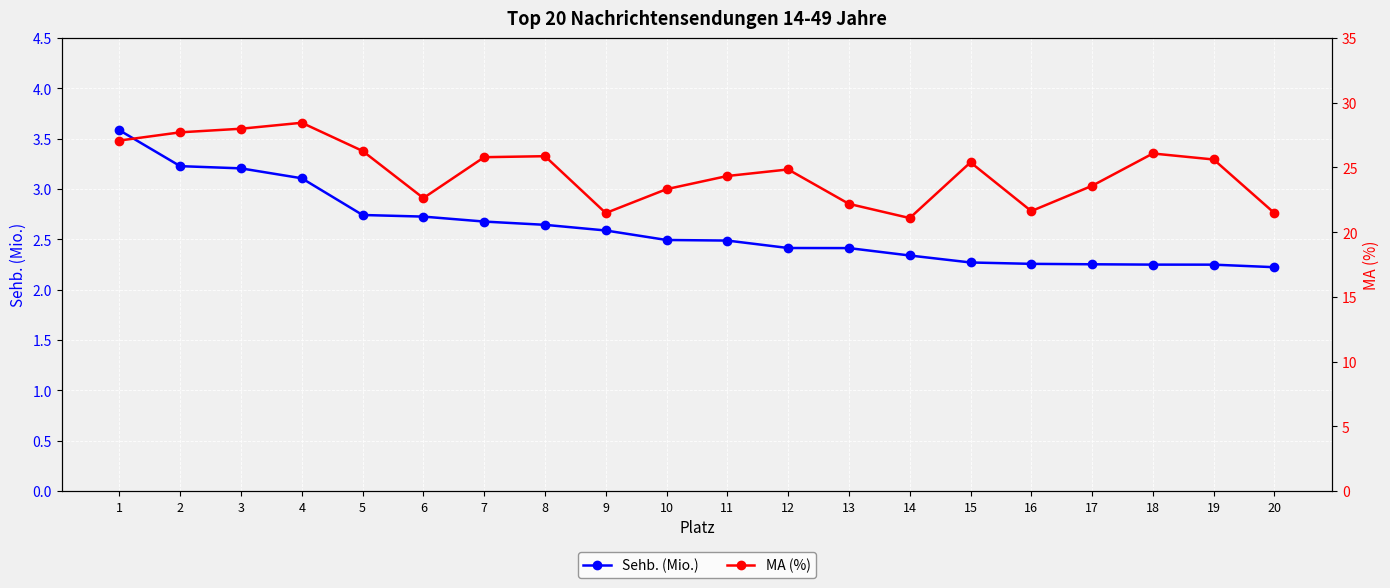

At which category is the sum across all series the highest?

4